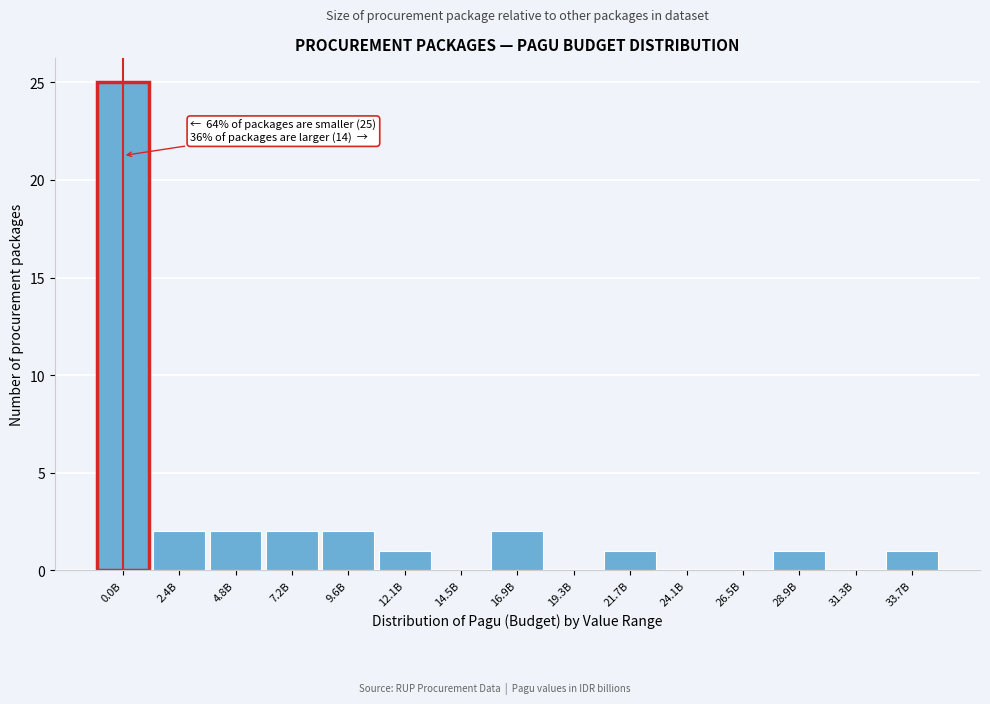

Reading left to right, extract all data points from this chart.

0.0B=25	2.4B=2	4.8B=2	7.2B=2	9.6B=2	12.1B=1	14.5B=0	16.9B=2	19.3B=0	21.7B=1	24.1B=0	26.5B=0	28.9B=1	31.3B=0	33.7B=1